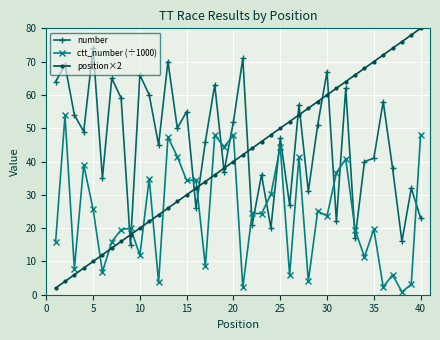

What is the value of the number point at the 6th from the left?

35.0